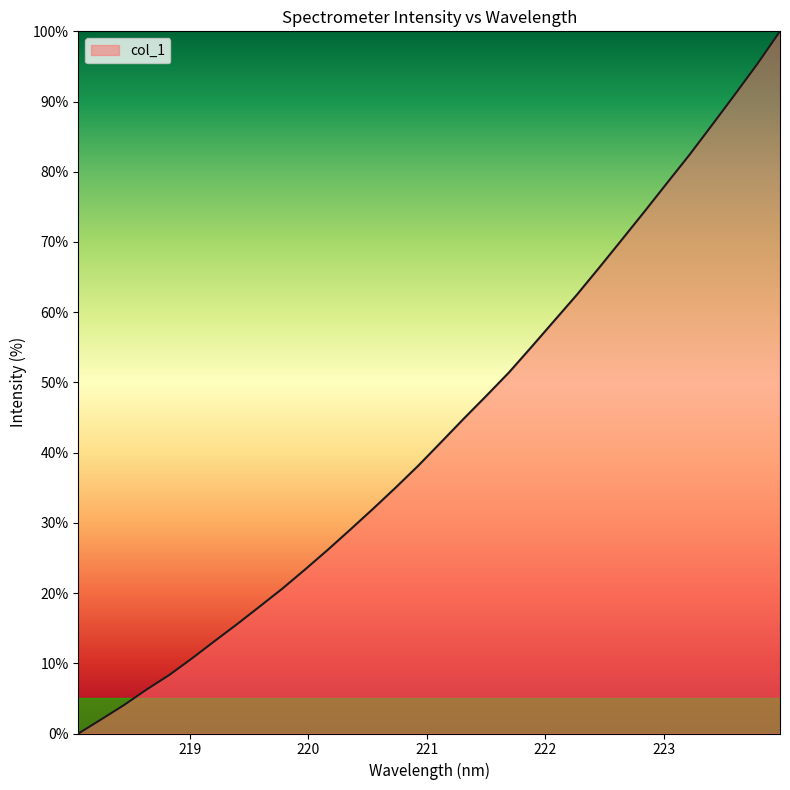

What is the difference between the second highest and second lowest values?

93.4